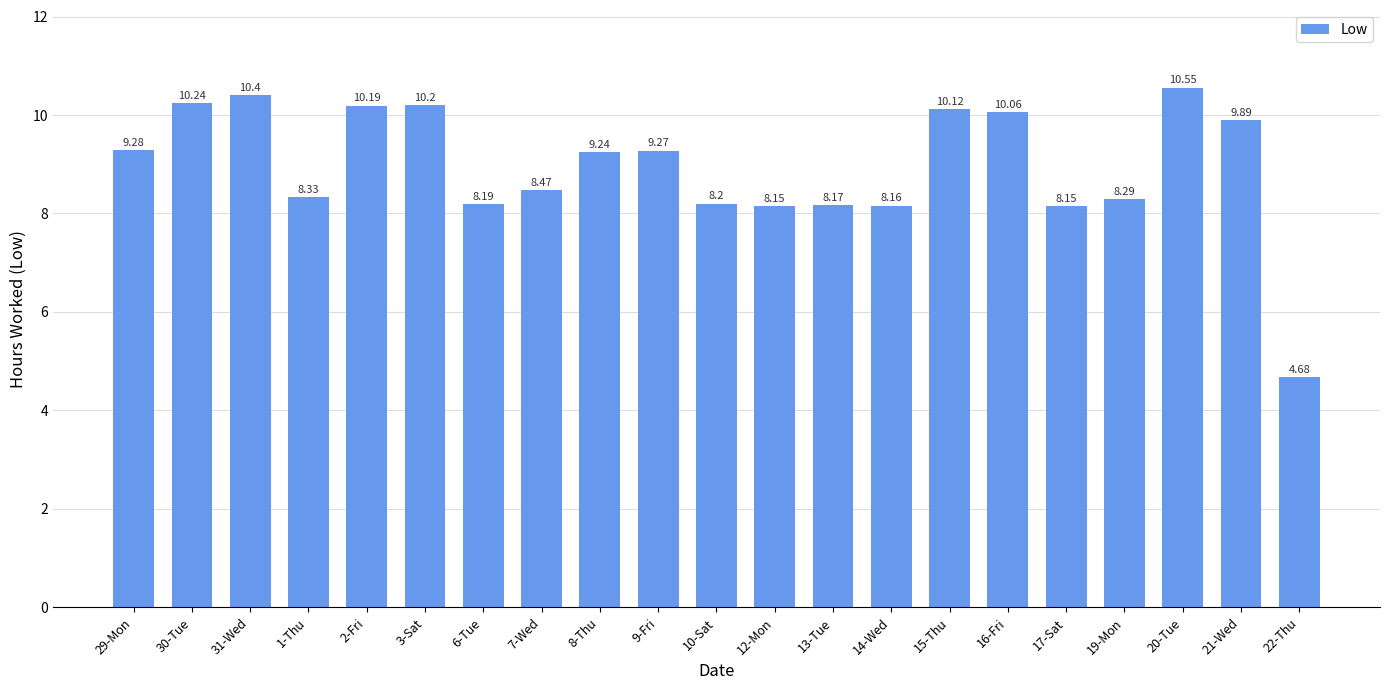

Reading left to right, transcribe all the data shown in this chart.

9.3	10.2	10.4	8.3	10.2	10.2	8.2	8.5	9.2	9.3	8.2	8.2	8.2	8.2	10.1	10.1	8.2	8.3	10.6	9.9	4.7